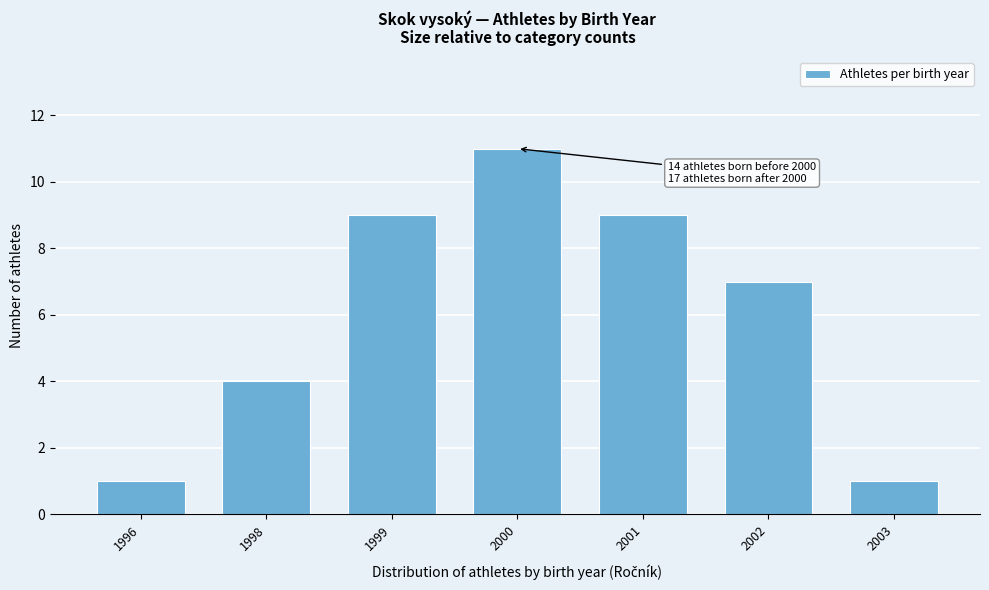

Reading left to right, transcribe all the data shown in this chart.

1	4	9	11	9	7	1